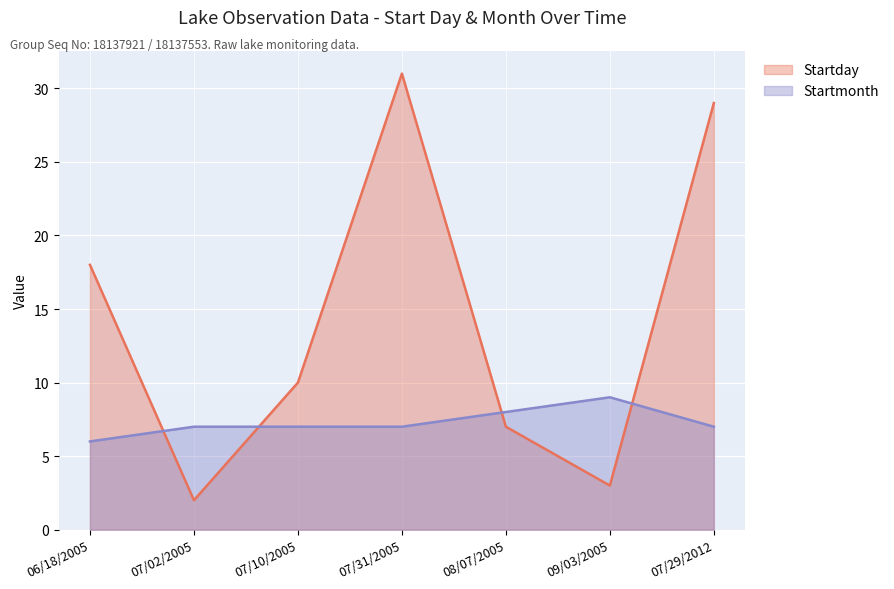

Does the chart display data point markers on the line(s)?

No